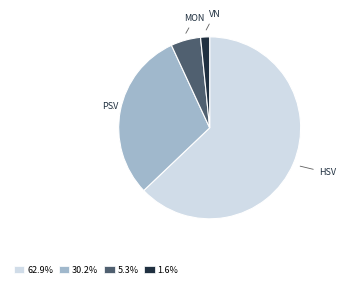

Is there a majority slice in this chart?

Yes